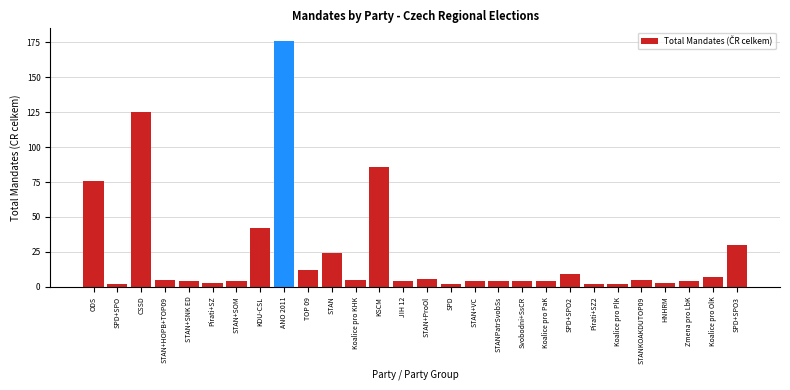

Reading left to right, what are all the values shown in this chart?

76	2	125	5	4	3	4	42	176	12	24	5	86	4	6	2	4	4	4	4	9	2	2	5	3	4	7	30